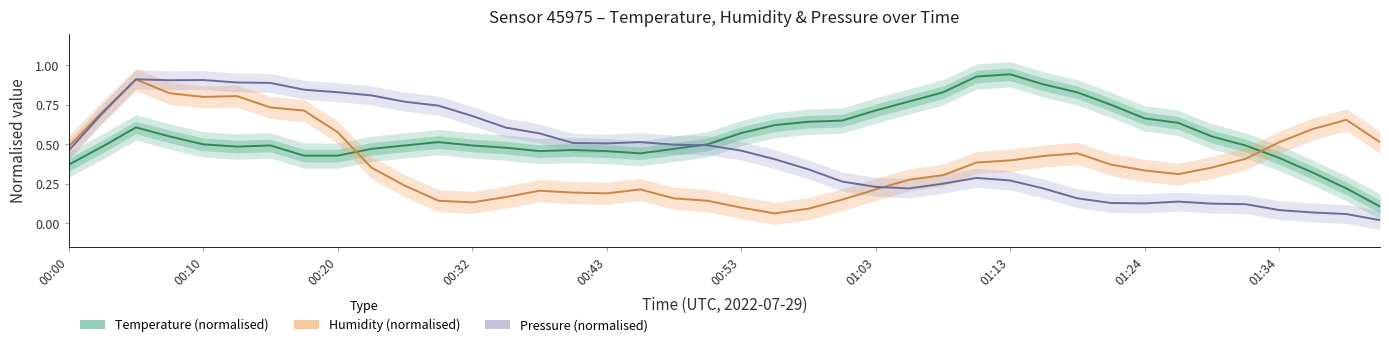

True or false: Temperature (normalised) has a value of 0.7 at 23.

True